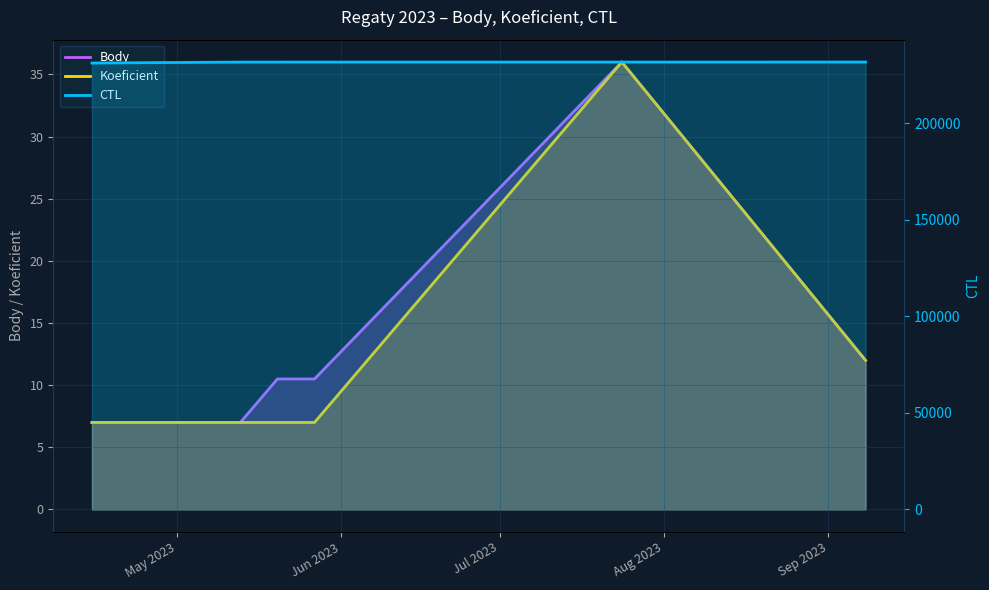

How many data points in CTL are above 231608?

2